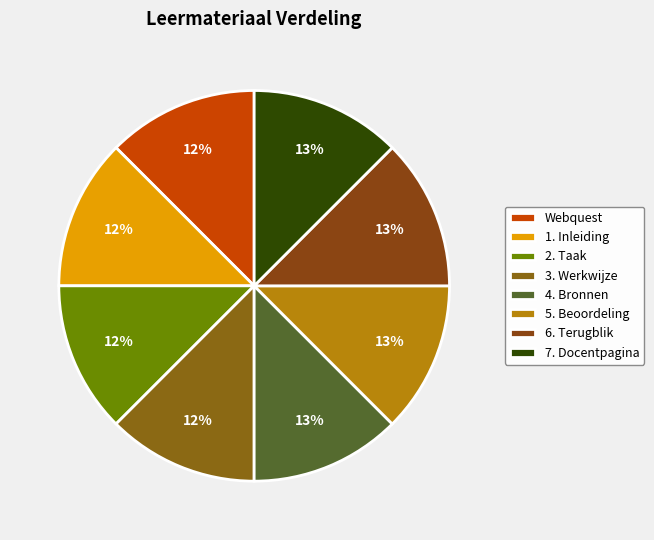

Rank the categories by value from lowest to highest.

Webquest, 1. Inleiding, 2. Taak, 3. Werkwijze, 4. Bronnen, 5. Beoordeling, 6. Terugblik, 7. Docentpagina